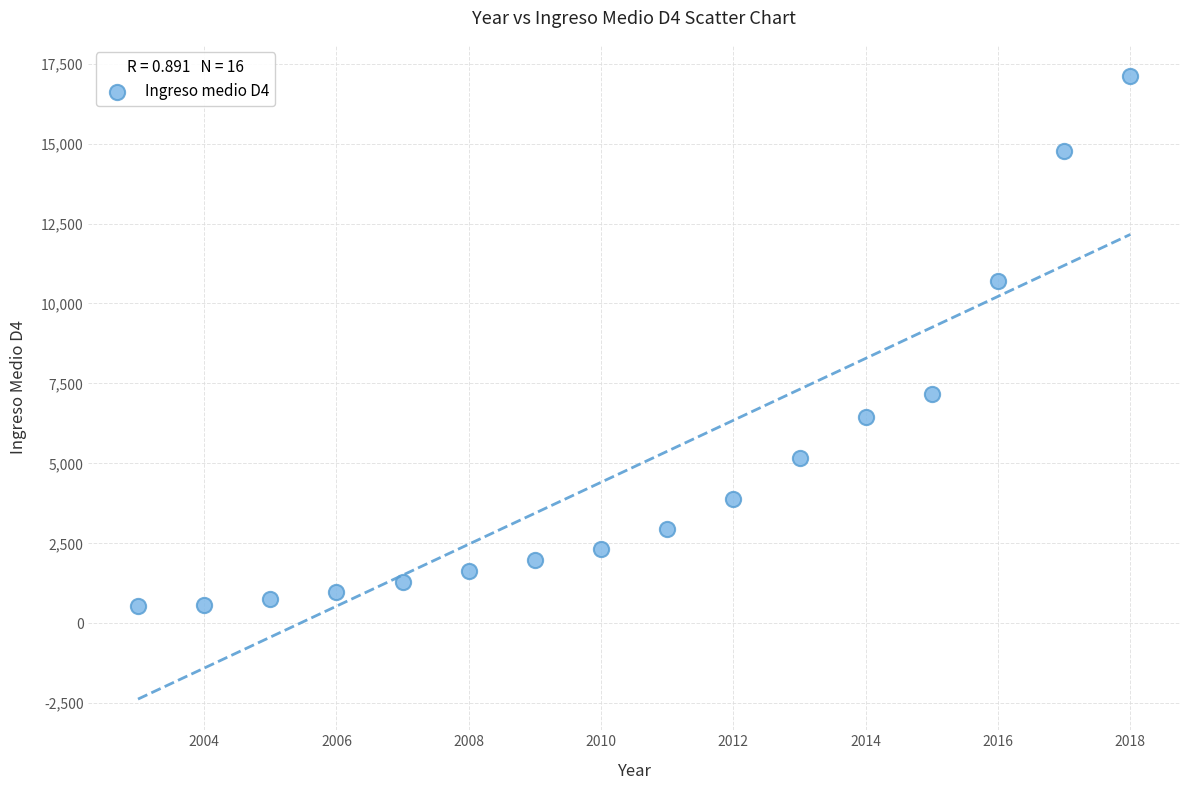

What Y value in the scatter plot is closest to 8819?

7171